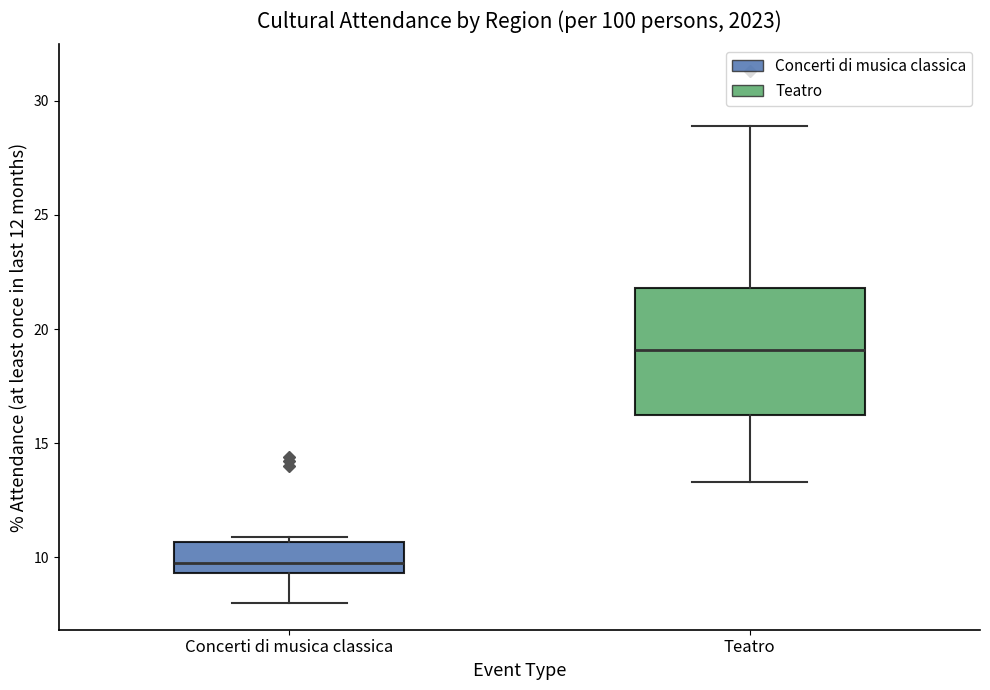

Reading left to right, transcribe this box plot: for each box, give where its median line is, the range the box spans, and where its two whiskers end, as read against the y-axis. The values are not printed on the chart, so give them approximately, as read against the axis.

Concerti di musica classica: median 10.0, box 9.5 to 10.5, whiskers 8.0 to 11.0
Teatro: median 19.0, box 16.0 to 22.0, whiskers 13.5 to 29.0